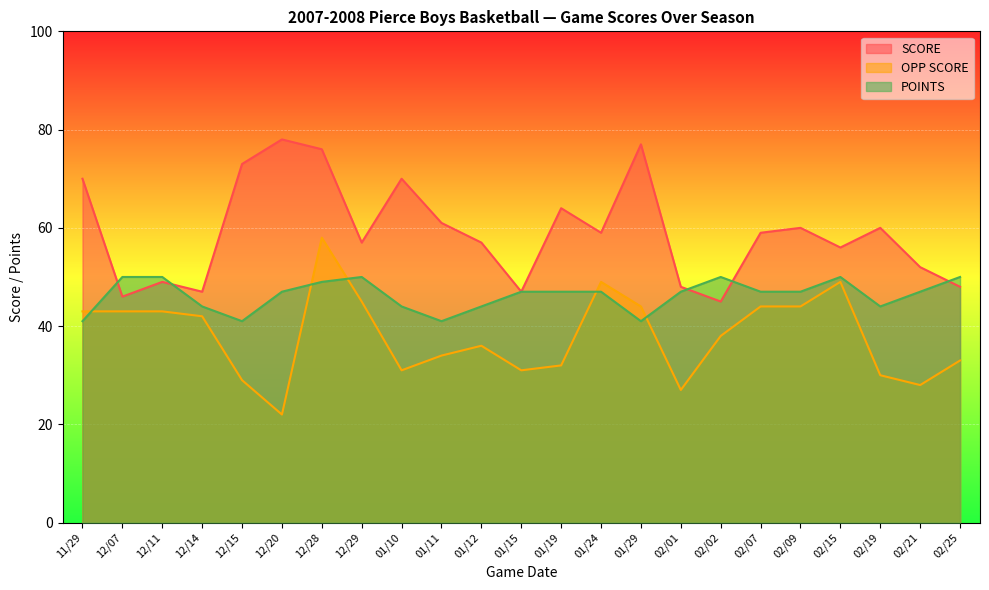

At how many categories does at least one series exceed 45?

23